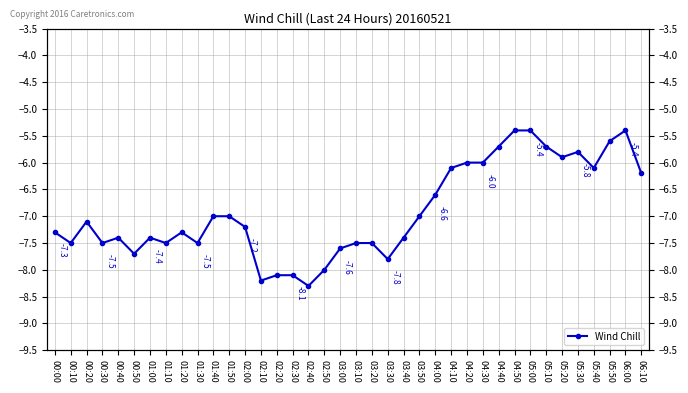

Where is the first local minimum?

00:10